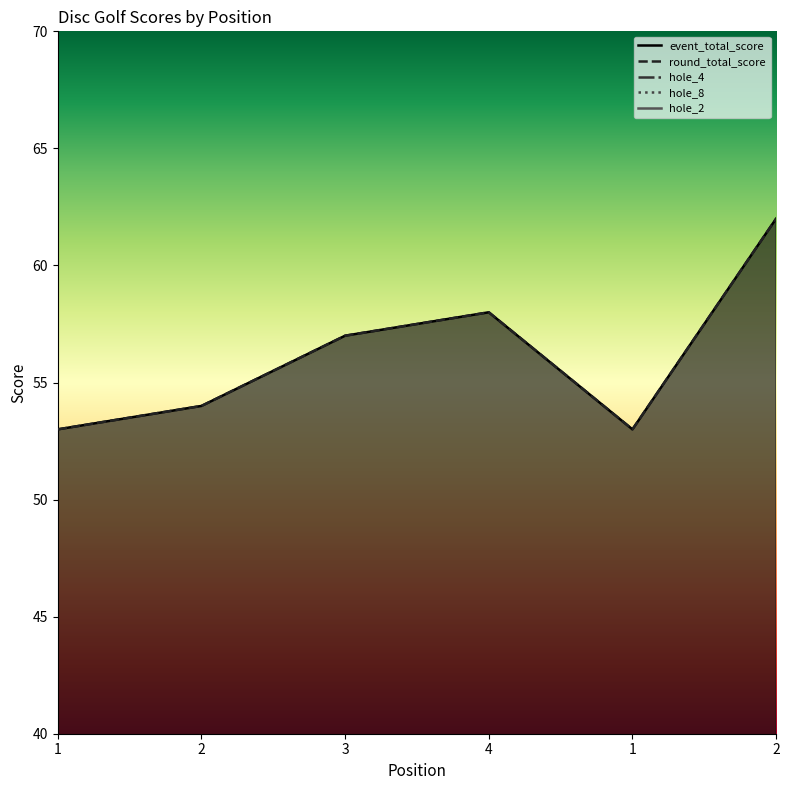

What is the label of the 1st point from the left?

1